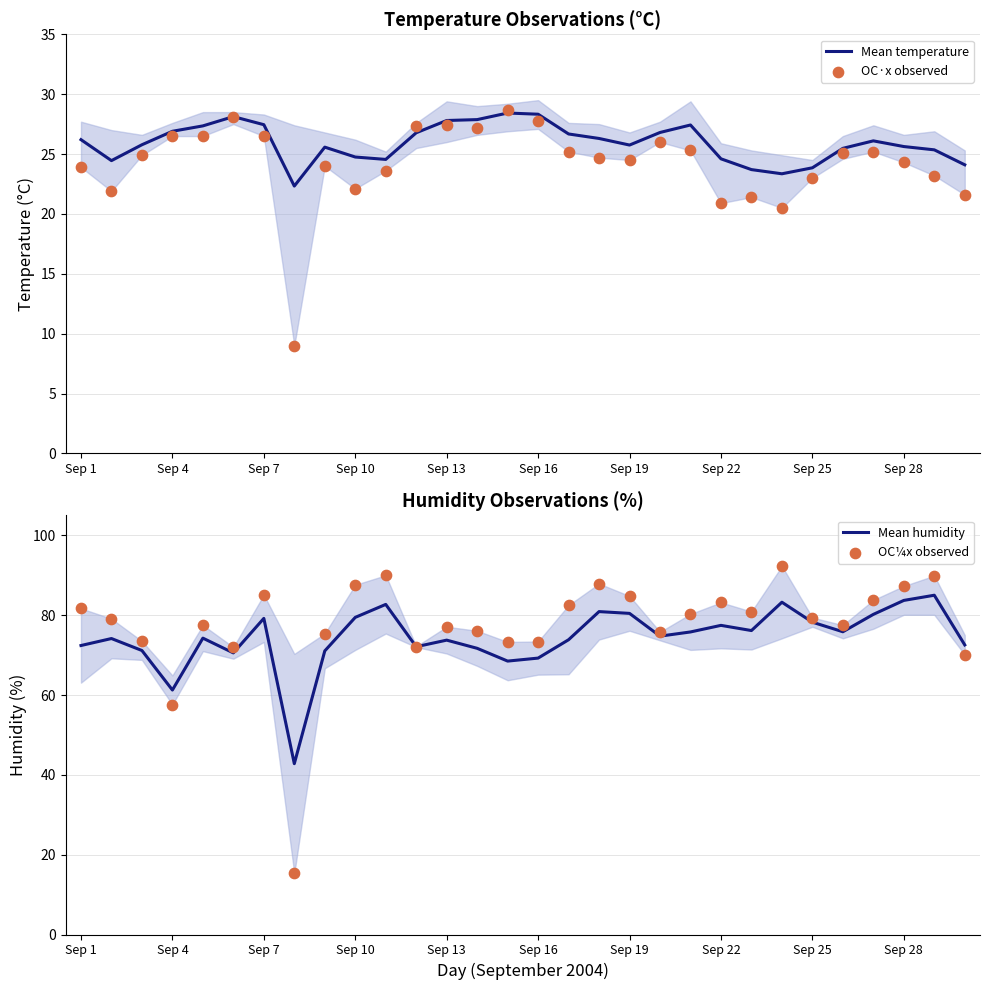

Is it true that Mean temperature equals 16.0 at Sep 7?

False